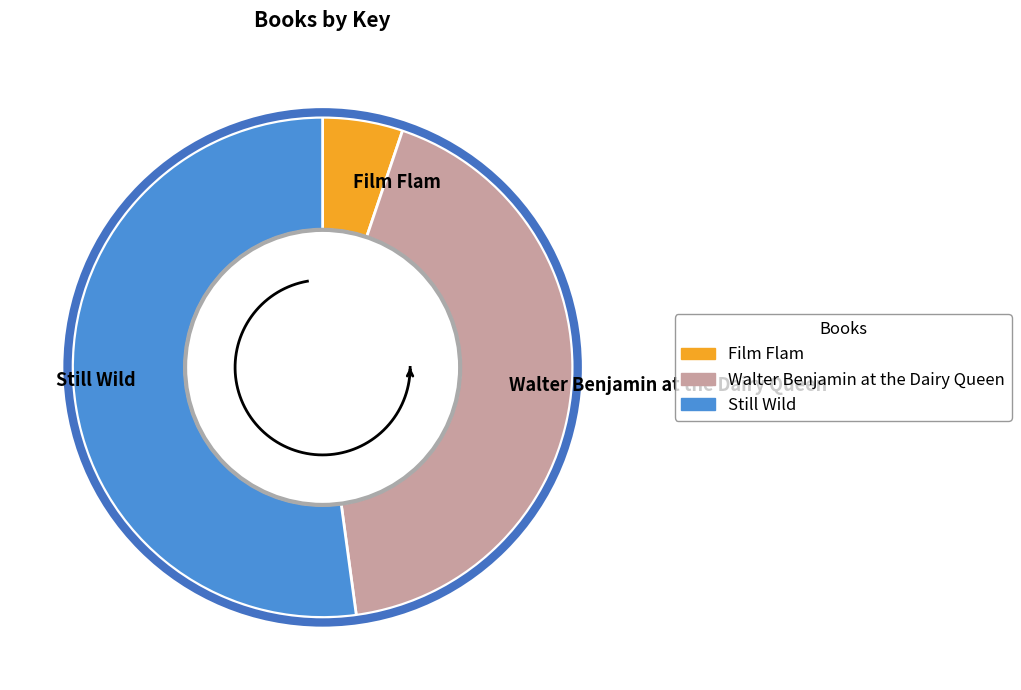

To the nearest percent, what is the difference between the Film Flam and Walter Benjamin at the Dairy Queen slice percentages?

37%